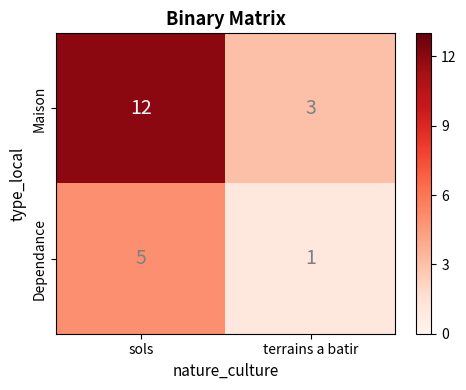

How many data points in Maison are less than 12?

1